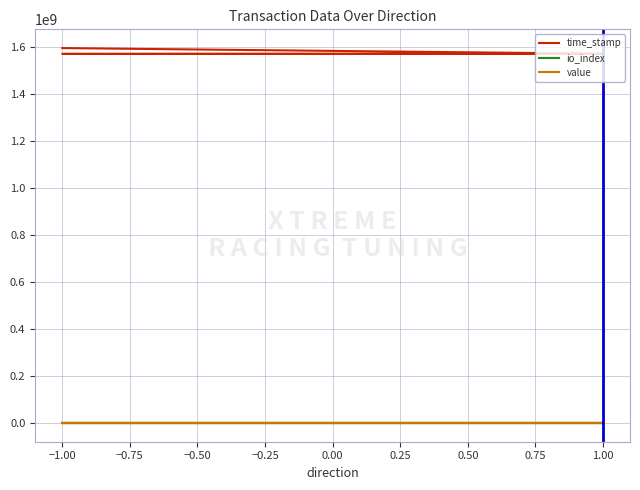

Which series changed the most between 1.00 and −1.00?

time_stamp